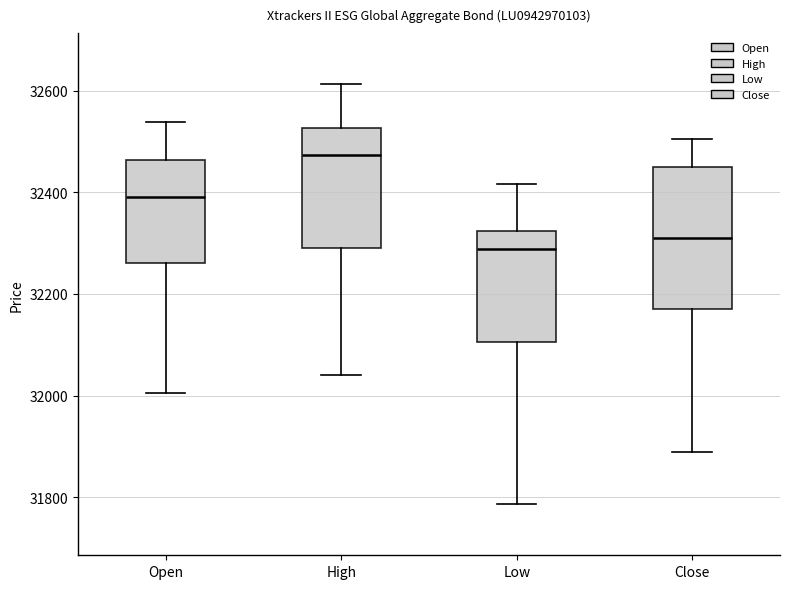

Reading left to right, transcribe this box plot: for each box, give where its median line is, the range the box spans, and where its two whiskers end, as read against the y-axis. The values are not printed on the chart, so give them approximately, as read against the axis.

Open: median 32400, box 32260 to 32460, whiskers 32000 to 32540
High: median 32480, box 32300 to 32520, whiskers 32040 to 32620
Low: median 32280, box 32100 to 32320, whiskers 31780 to 32420
Close: median 32320, box 32180 to 32460, whiskers 31880 to 32500